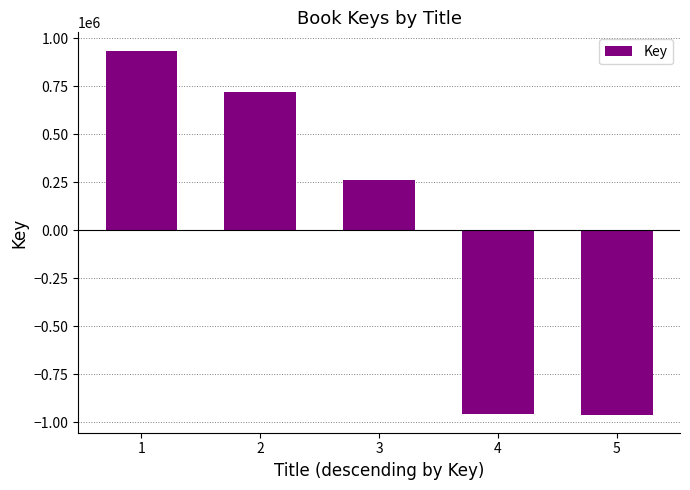

Read the value at 1.

936796.8